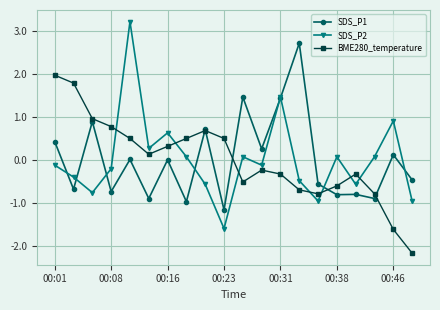

List the series in order of their peak value, highest first.

SDS_P2, SDS_P1, BME280_temperature